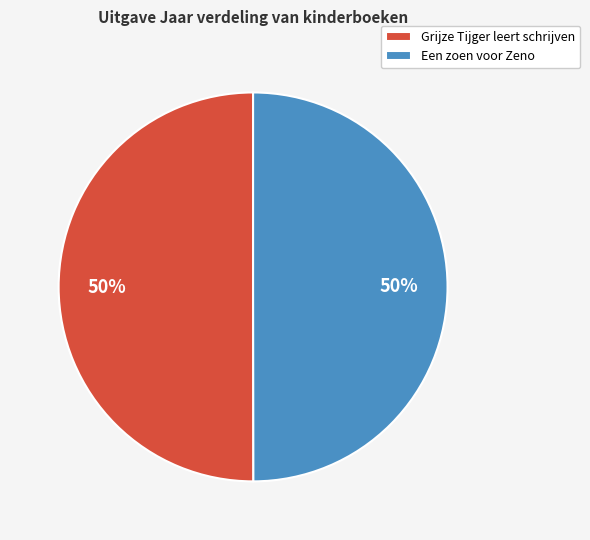

What is the ratio of the value at Een zoen voor Zeno to the value at Grijze Tijger leert schrijven?

1.0